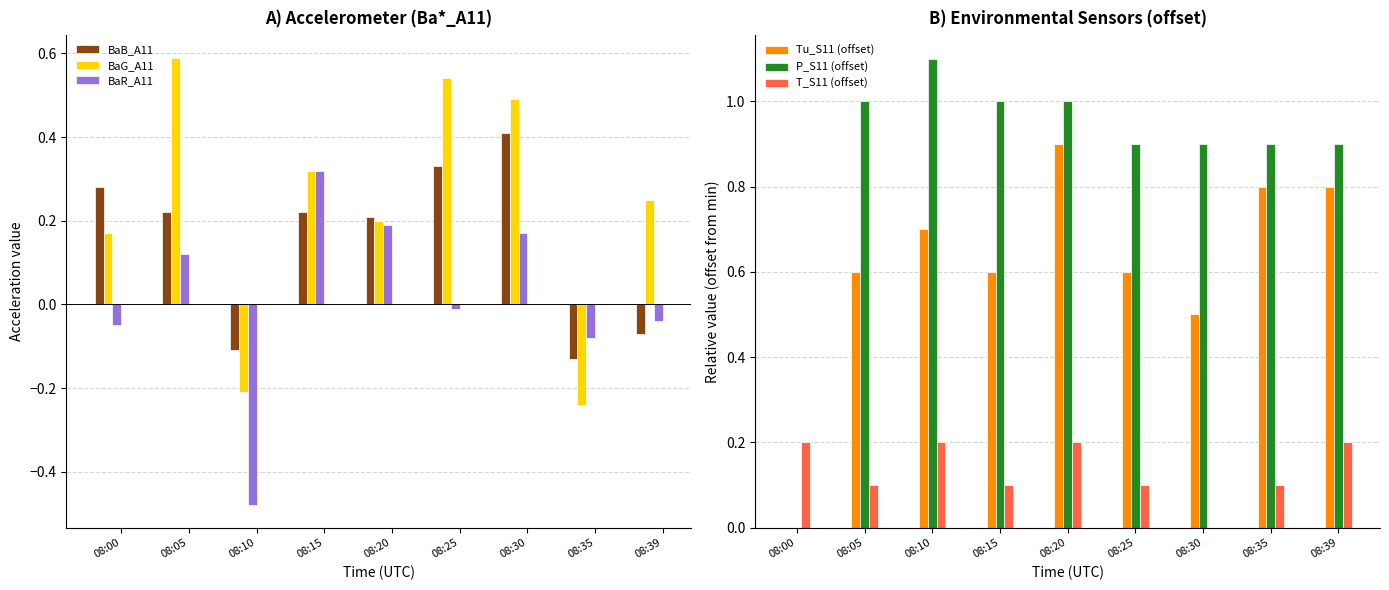

Between 08:25 and 08:30, which series saw the biggest shift?

BaR_A11